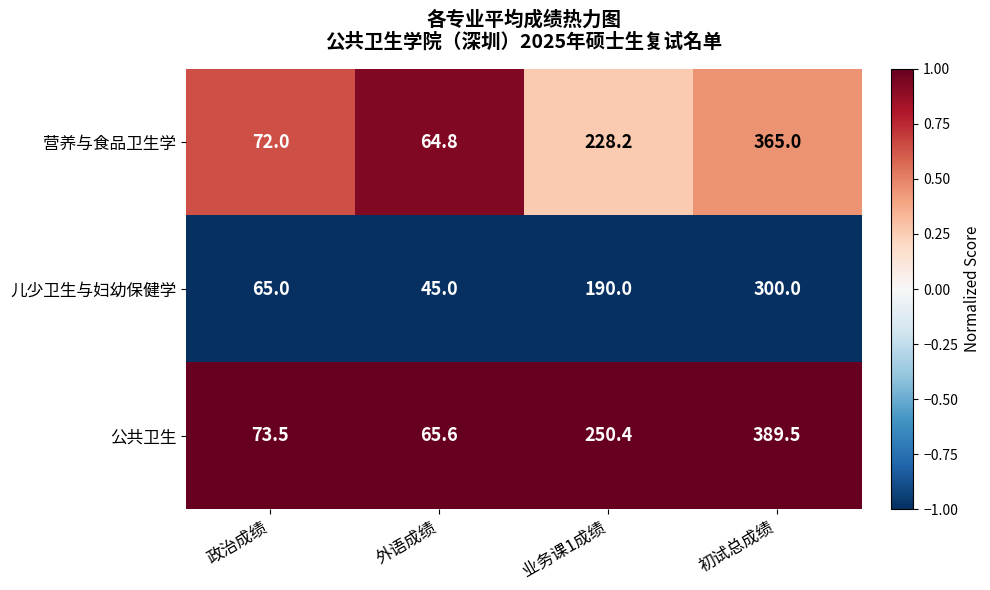

What is the total value across all series at 业务课1成绩?

668.6